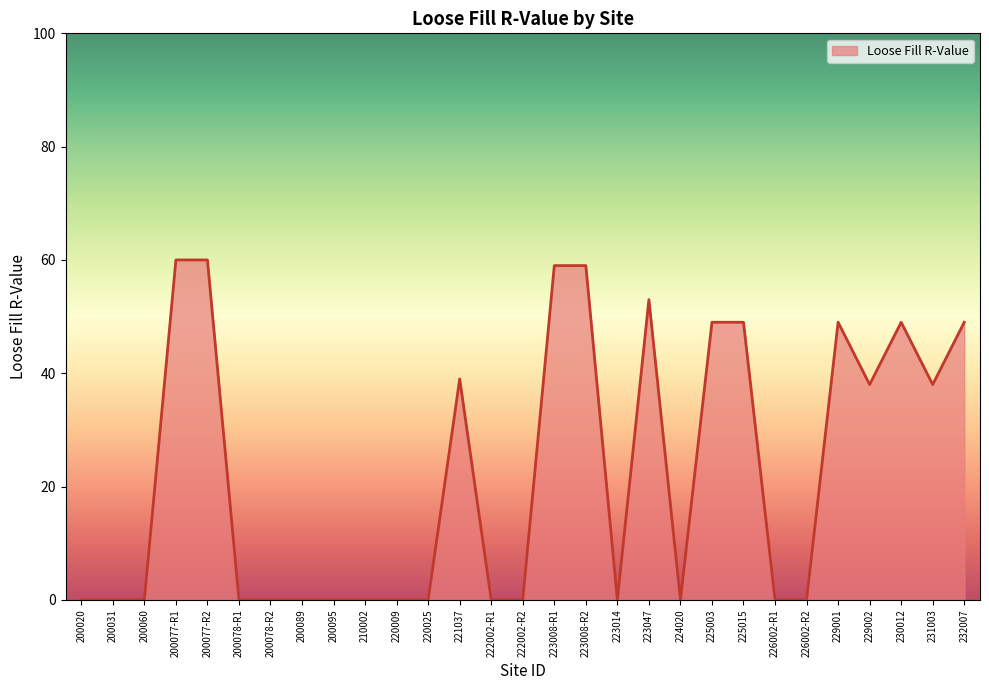

What is the approximate value at 230012, to the nearest 5?

50